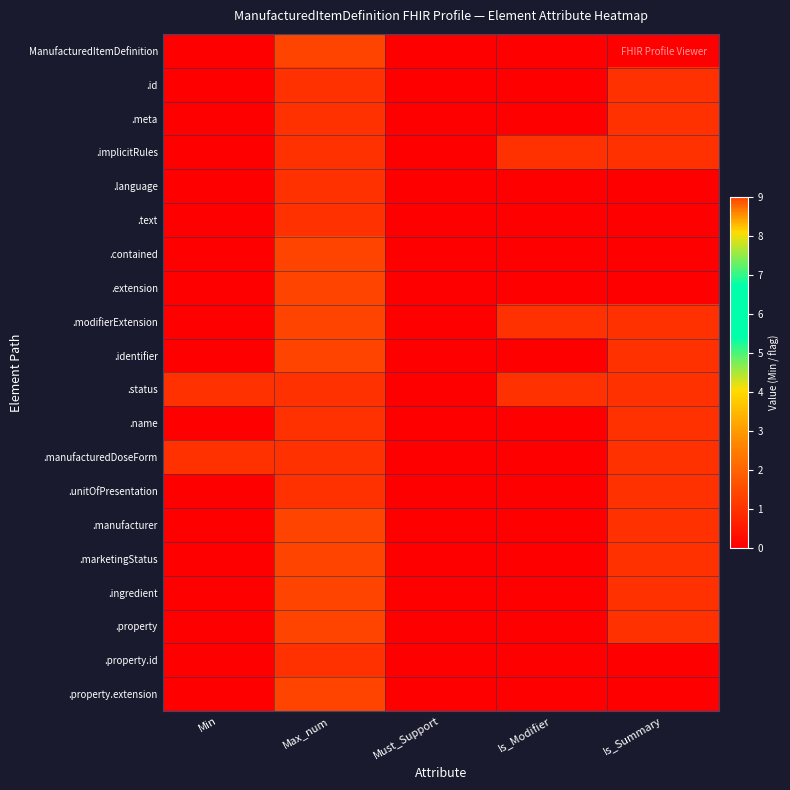

Reading left to right, extract all data points from this chart.

ManufacturedItemDefinition: Min=0	Max_num=9	Must_Support=0	Is_Modifier=0	Is_Summary=0
.id: Min=0	Max_num=1	Must_Support=0	Is_Modifier=0	Is_Summary=1
.meta: Min=0	Max_num=1	Must_Support=0	Is_Modifier=0	Is_Summary=1
.implicitRules: Min=0	Max_num=1	Must_Support=0	Is_Modifier=1	Is_Summary=1
.language: Min=0	Max_num=1	Must_Support=0	Is_Modifier=0	Is_Summary=0
.text: Min=0	Max_num=1	Must_Support=0	Is_Modifier=0	Is_Summary=0
.contained: Min=0	Max_num=9	Must_Support=0	Is_Modifier=0	Is_Summary=0
.extension: Min=0	Max_num=9	Must_Support=0	Is_Modifier=0	Is_Summary=0
.modifierExtension: Min=0	Max_num=9	Must_Support=0	Is_Modifier=1	Is_Summary=1
.identifier: Min=0	Max_num=9	Must_Support=0	Is_Modifier=0	Is_Summary=1
.status: Min=1	Max_num=1	Must_Support=0	Is_Modifier=1	Is_Summary=1
.name: Min=0	Max_num=1	Must_Support=0	Is_Modifier=0	Is_Summary=1
.manufacturedDoseForm: Min=1	Max_num=1	Must_Support=0	Is_Modifier=0	Is_Summary=1
.unitOfPresentation: Min=0	Max_num=1	Must_Support=0	Is_Modifier=0	Is_Summary=1
.manufacturer: Min=0	Max_num=9	Must_Support=0	Is_Modifier=0	Is_Summary=1
.marketingStatus: Min=0	Max_num=9	Must_Support=0	Is_Modifier=0	Is_Summary=1
.ingredient: Min=0	Max_num=9	Must_Support=0	Is_Modifier=0	Is_Summary=1
.property: Min=0	Max_num=9	Must_Support=0	Is_Modifier=0	Is_Summary=1
.property.id: Min=0	Max_num=1	Must_Support=0	Is_Modifier=0	Is_Summary=0
.property.extension: Min=0	Max_num=9	Must_Support=0	Is_Modifier=0	Is_Summary=0